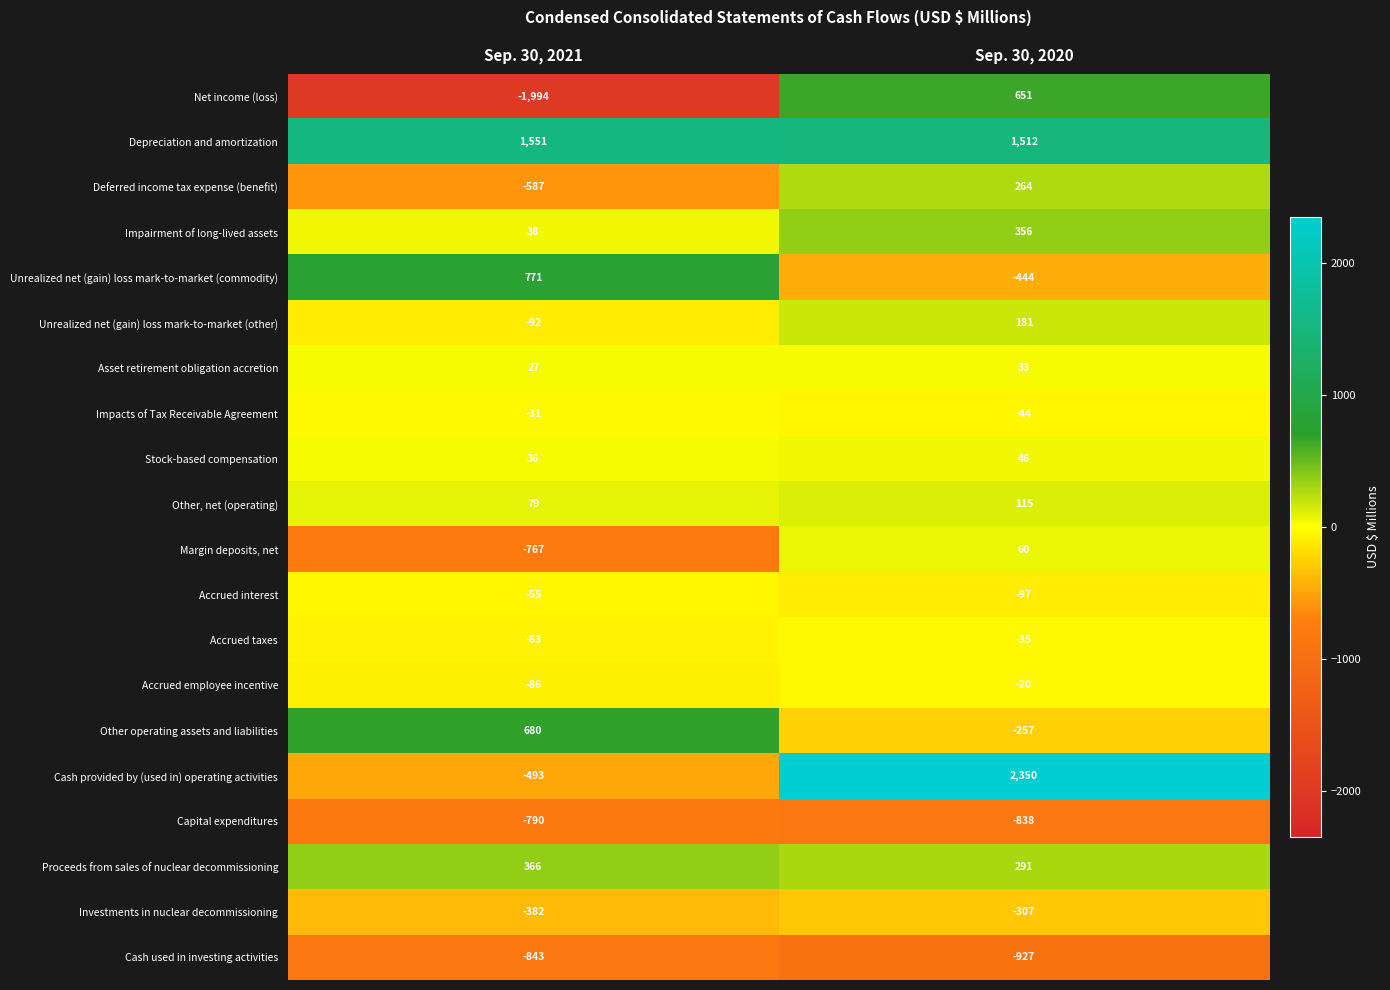

What is the difference between the highest and lowest values at Sep. 30, 2021?

3545